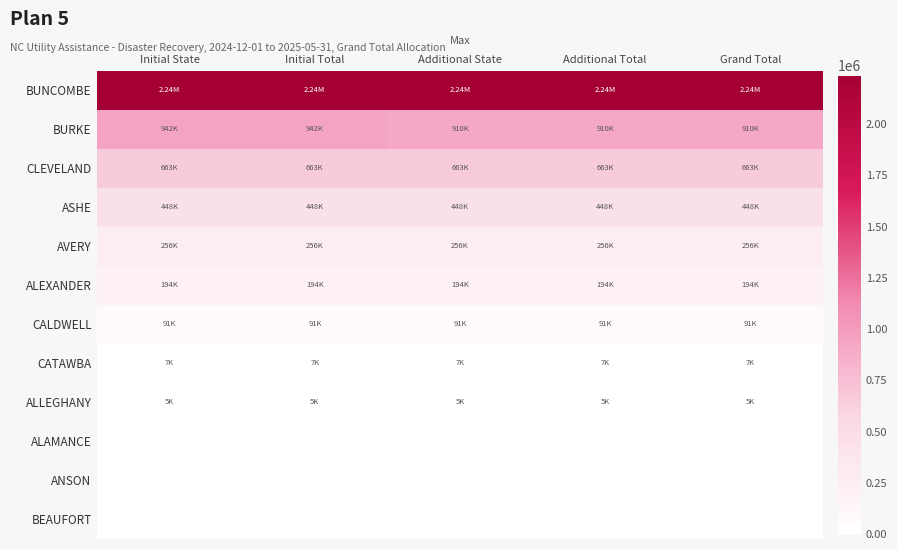

Rank the series at Additional Total from highest to lowest value.

BUNCOMBE, BURKE, CLEVELAND, ASHE, AVERY, ALEXANDER, CALDWELL, CATAWBA, ALLEGHANY, ALAMANCE, ANSON, BEAUFORT